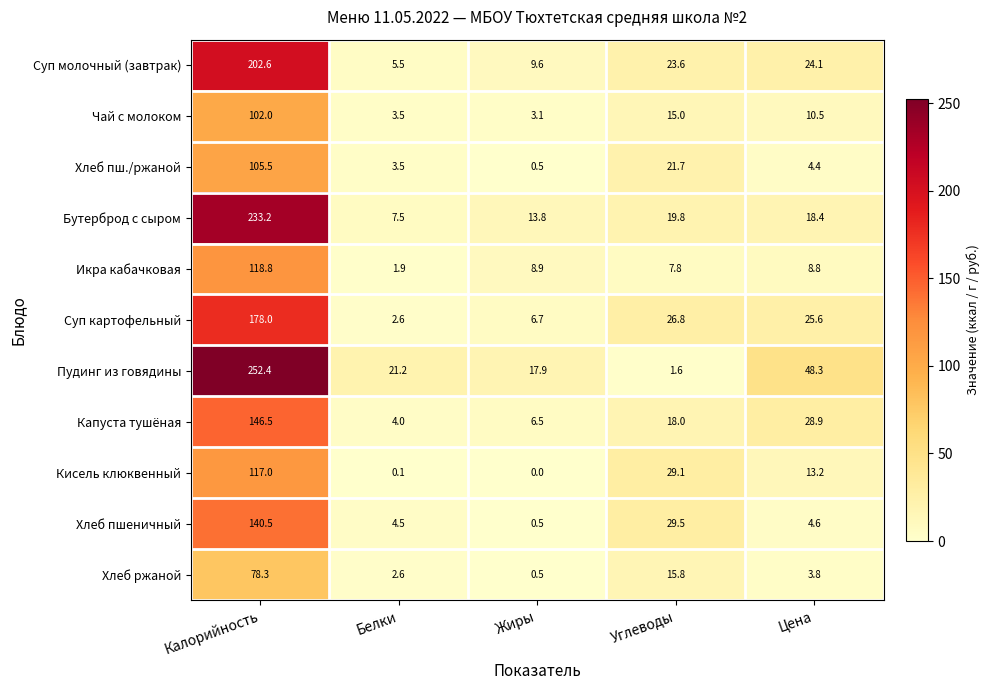

What is the maximum value shown in the chart?

252.4